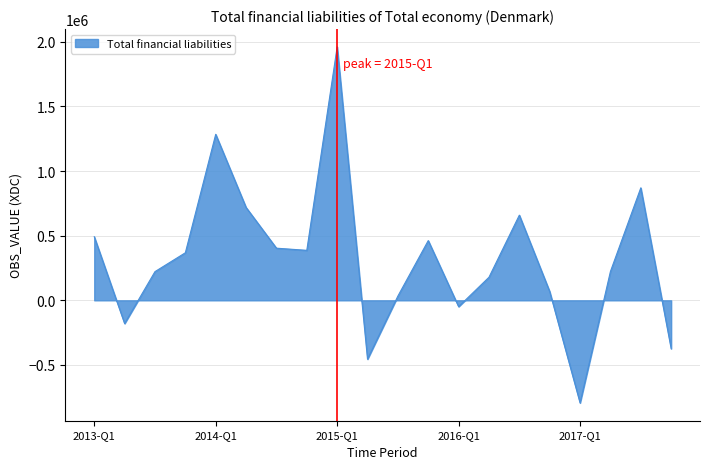

What is the difference between the maximum and minimum values?

2754458